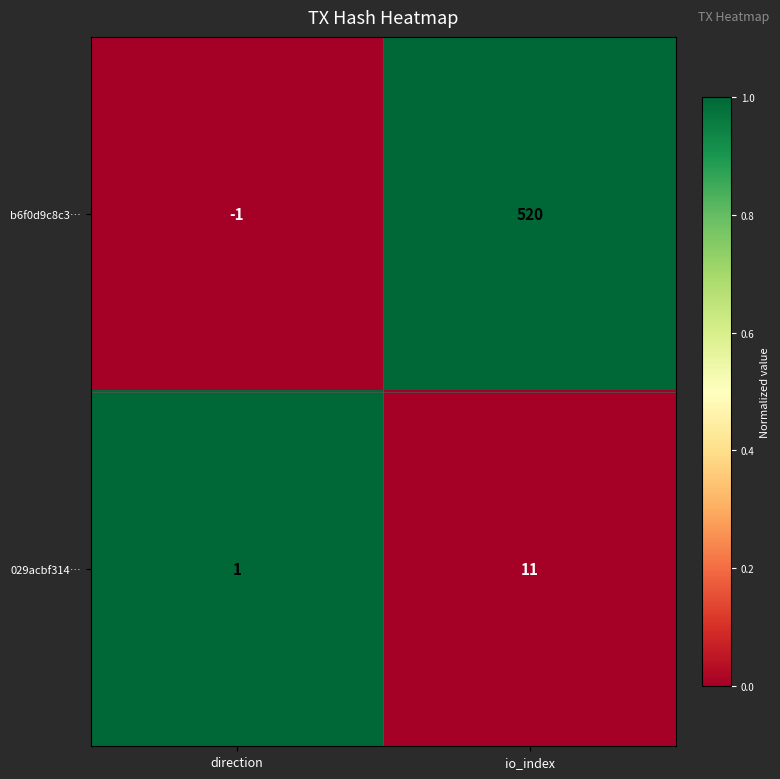

How many values in b6f0d9c8c3… are above zero?

1